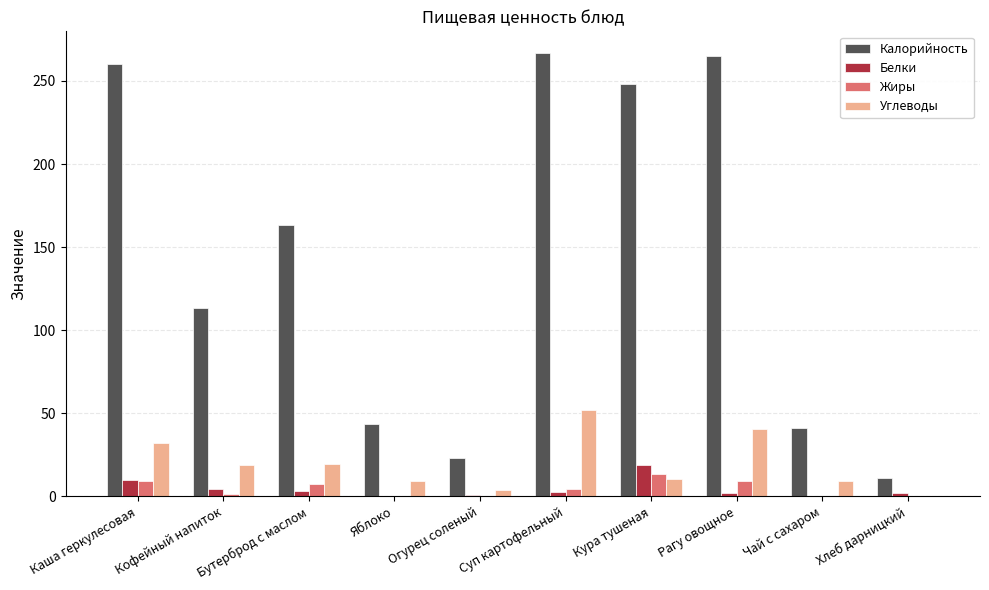

The value of Калорийность at Чай с сахаром is 63.1. True or false?

False